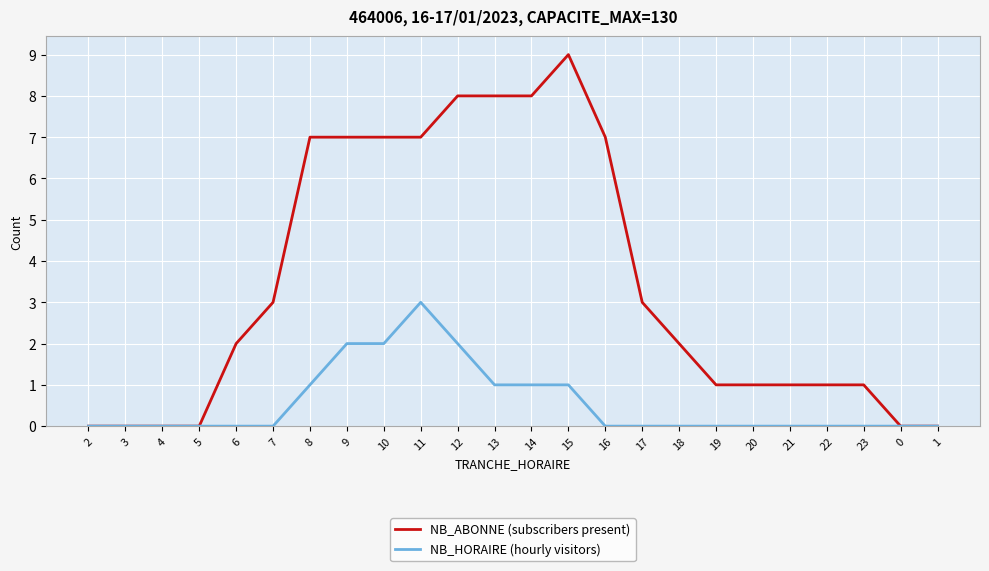

The value of NB_ABONNE (subscribers present) at 0 is -5. True or false?

False